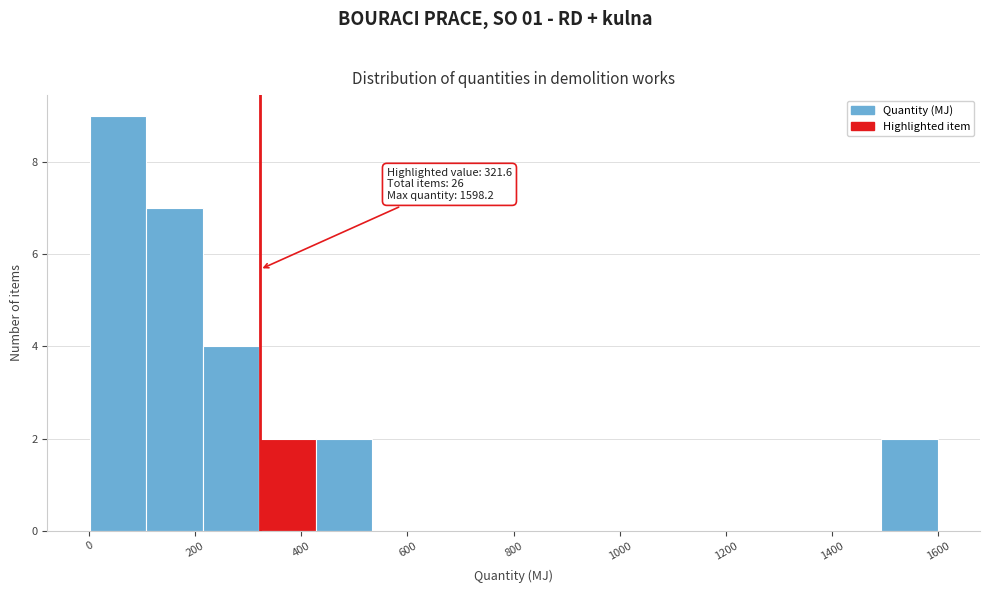

Over which range of the x-axis is the bar tallest?

0 to 100